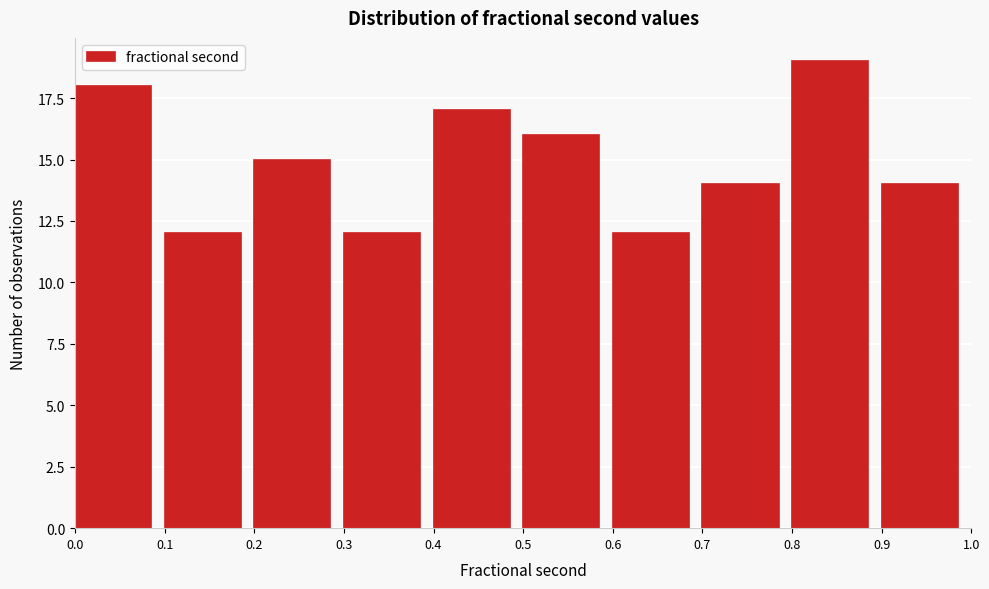

Reading left to right, transcribe this chart: for each bar, give the range it covers on the x-axis and its height. The values are not printed on the chart, so give them approximately, as read against the axis.

0.0 to 0.1: 18
0.1 to 0.2: 12
0.2 to 0.3: 15
0.3 to 0.4: 12
0.4 to 0.5: 17
0.5 to 0.6: 16
0.6 to 0.7: 12
0.7 to 0.8: 14
0.8 to 0.9: 19
0.9 to 1.0: 14